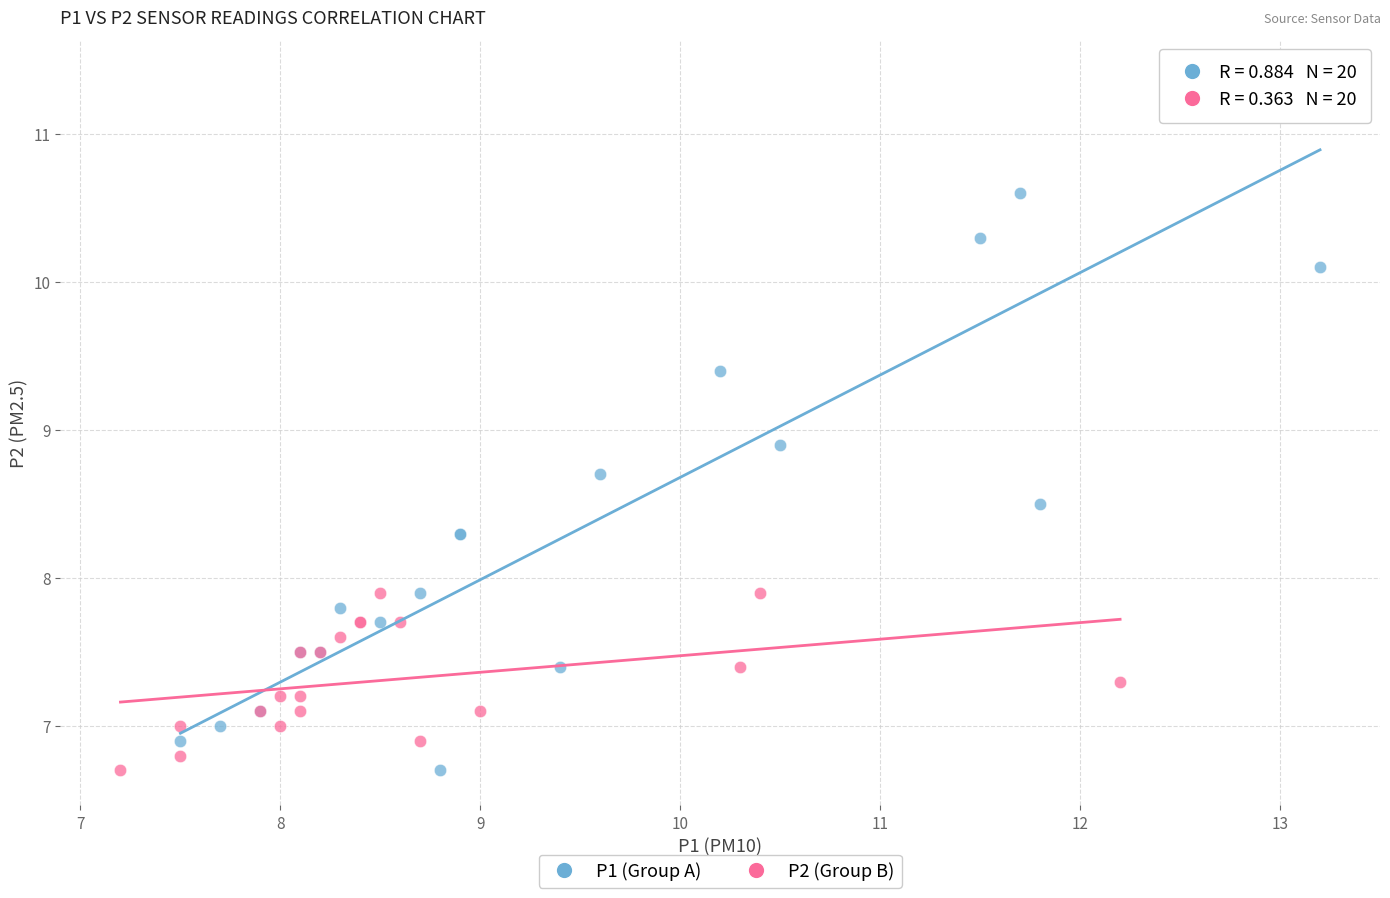

Which series reaches the maximum Y coordinate?

P1 (Group A)